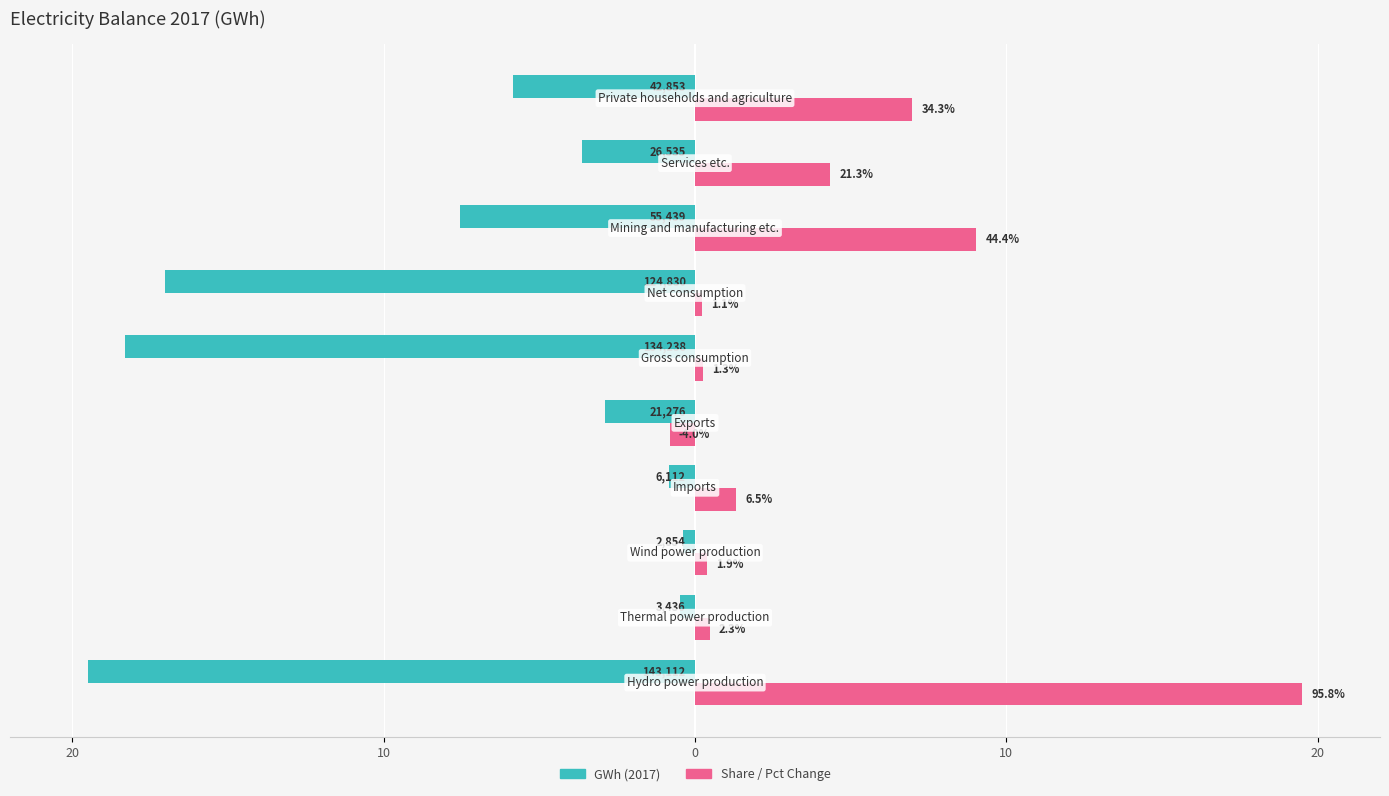

What are all the series names shown in the legend?

GWh (2017), Share / Pct Change